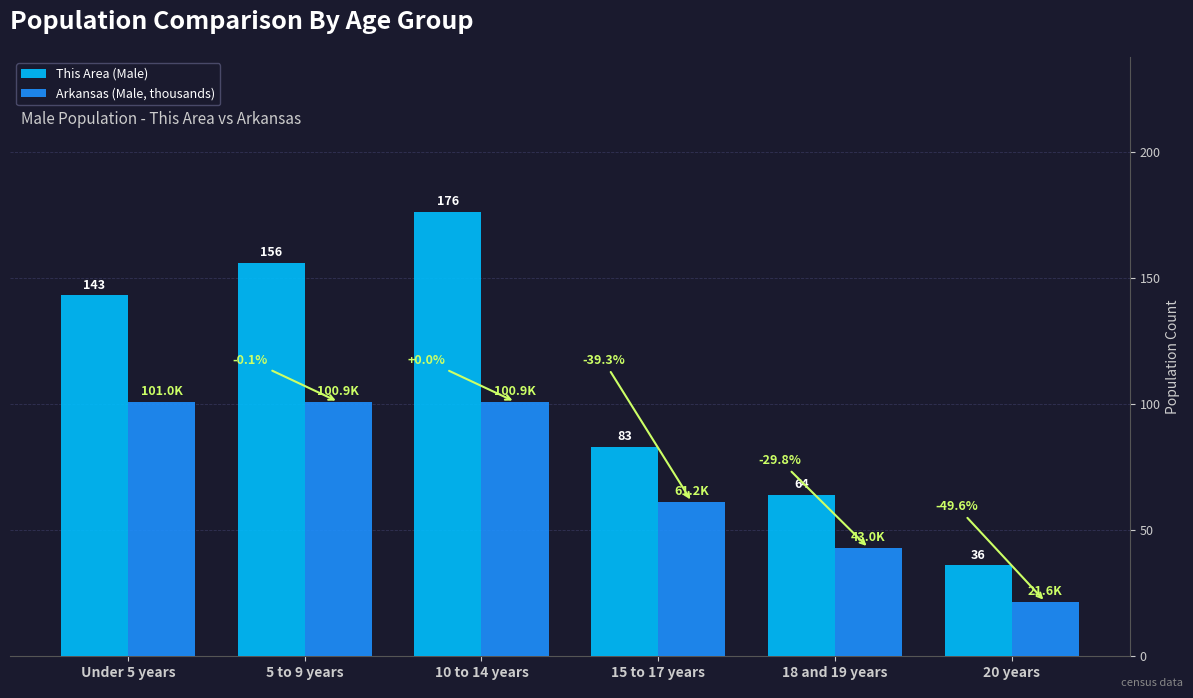

Reading right to left, what are all the values shown in this chart?

This Area (Male): 36.0	64.0	83.0	176.0	156.0	143.0
Arkansas (Male, thousands): 21.6	43.0	61.2	100.9	100.9	101.0